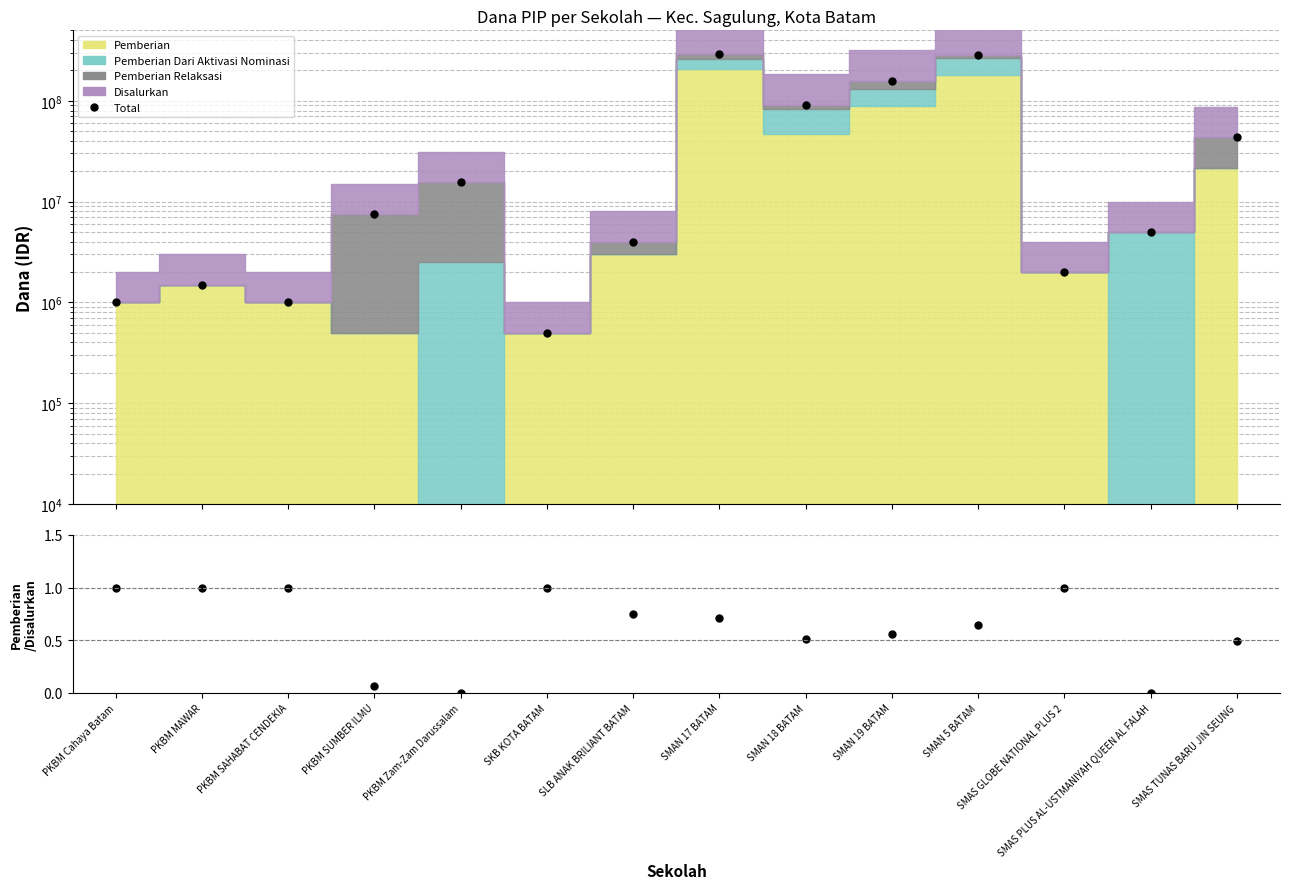

What is the sum of all Pemberian/Disalurkan values?

8.7